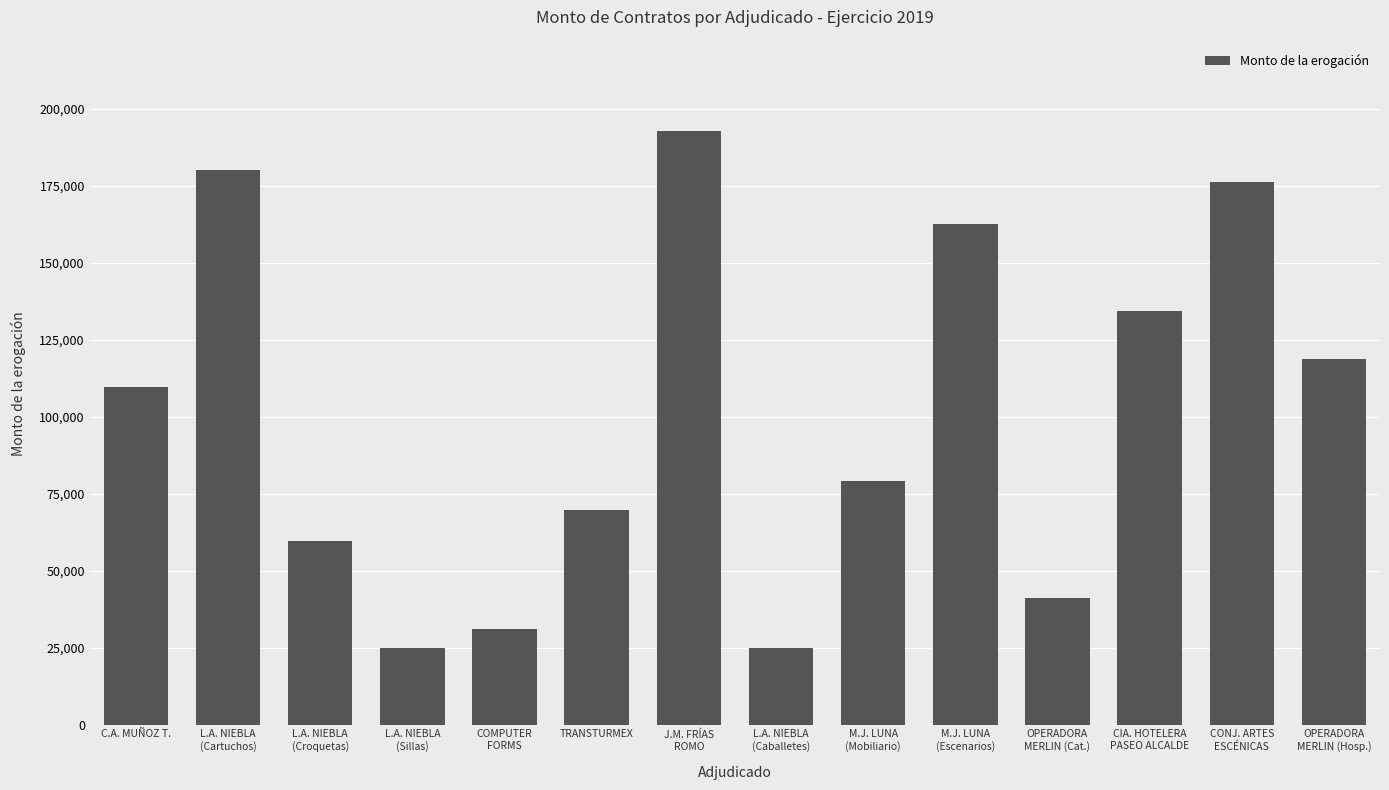

Read the value at C.A. MUÑOZ T..

109736.0